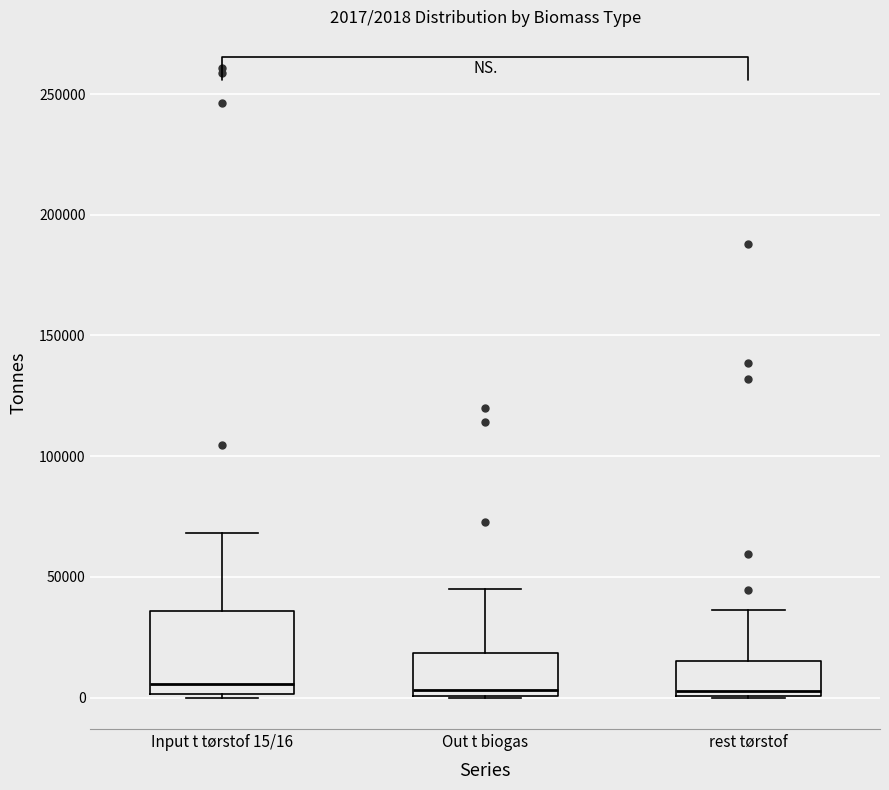

Which box is the tallest, from its lower edge to its upper edge?

Input t tørstof 15/16